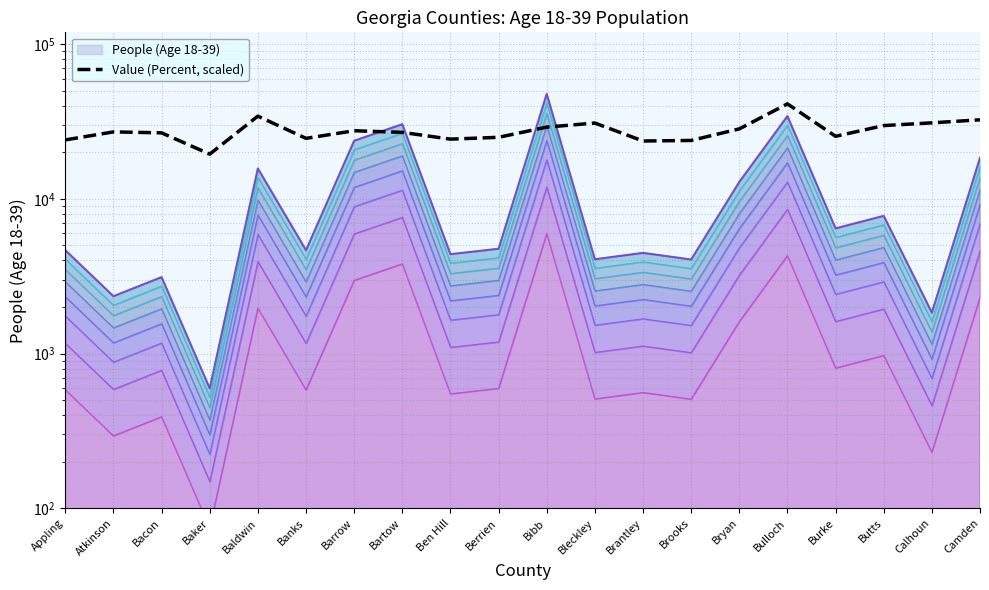

What is the minimum value shown in the chart?

19473.8